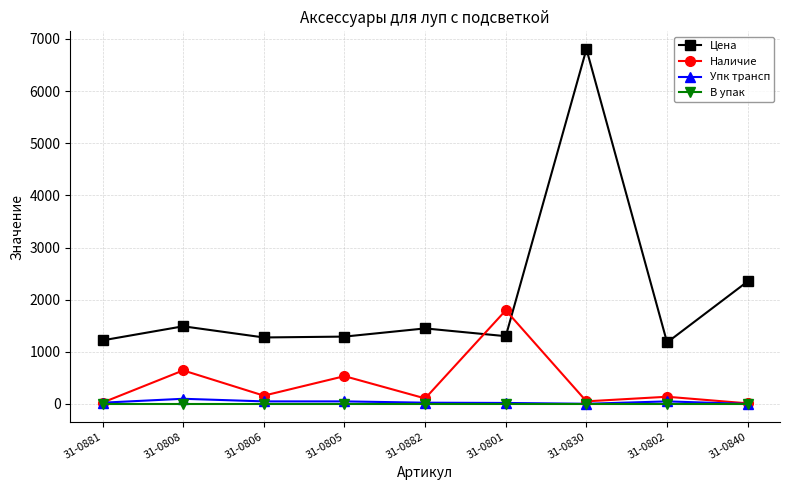

How many data points does each series have?

9